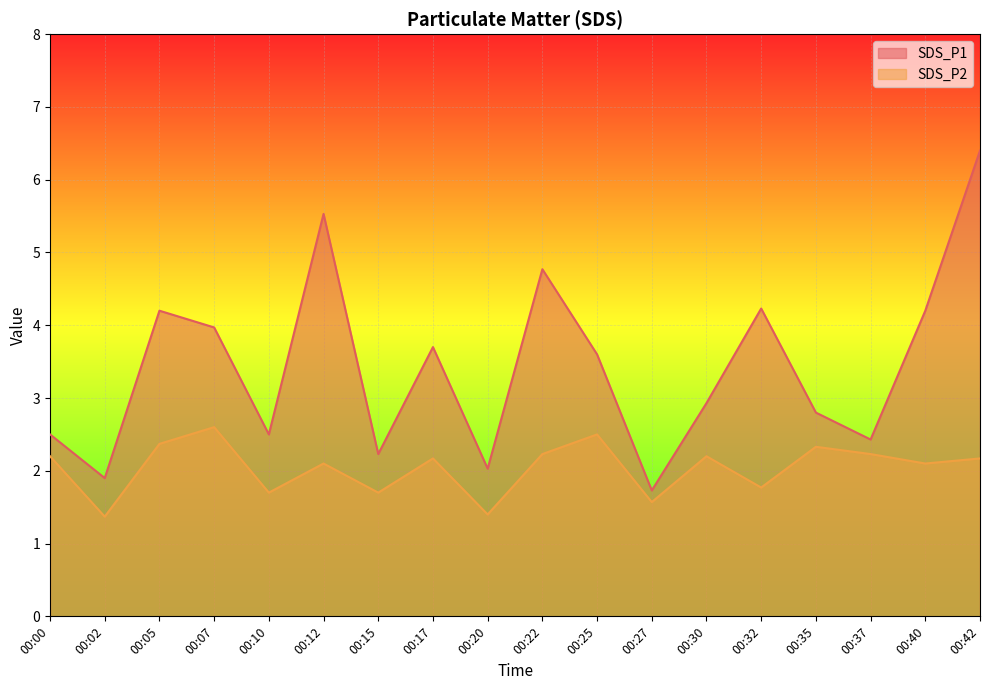

Which series has the largest range (max minus min)?

SDS_P1